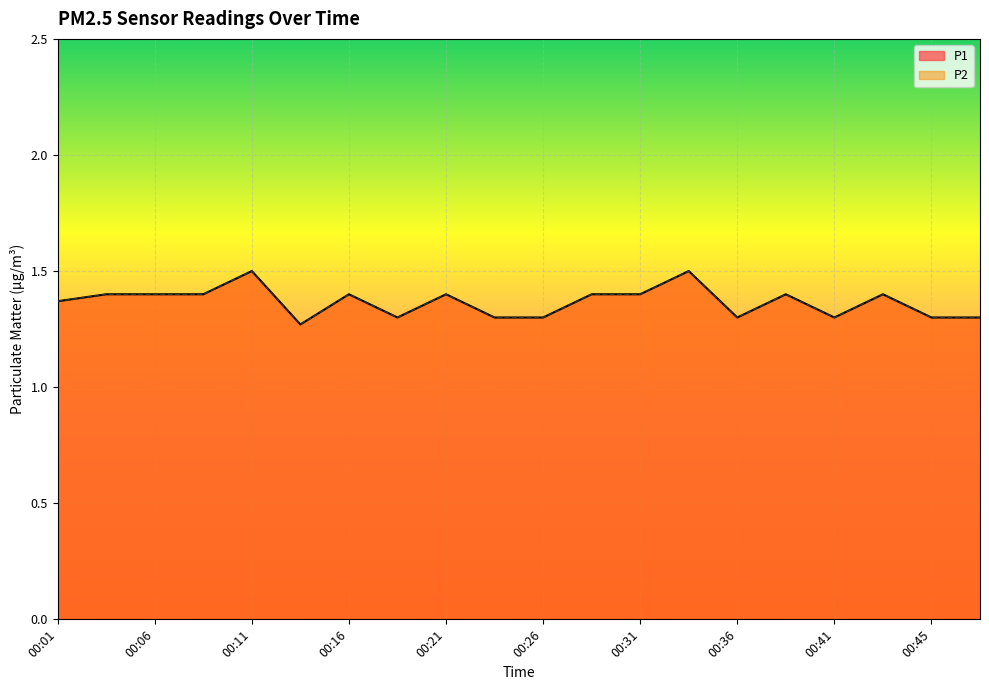

What is the value of the P2 point at the 16th from the left?

1.4